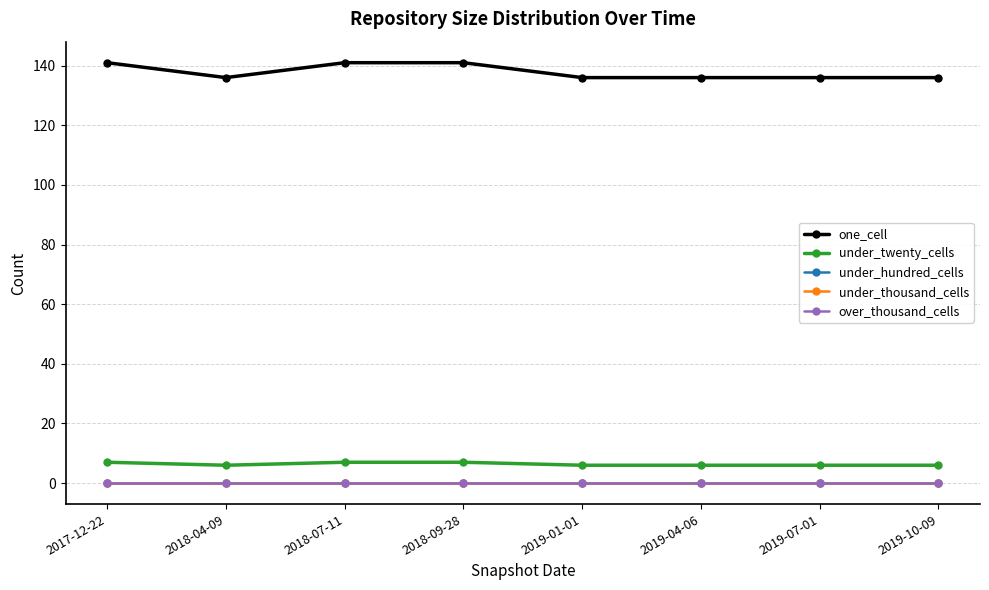

The under_twenty_cells series shows 6 at 2019-10-09. True or false?

True